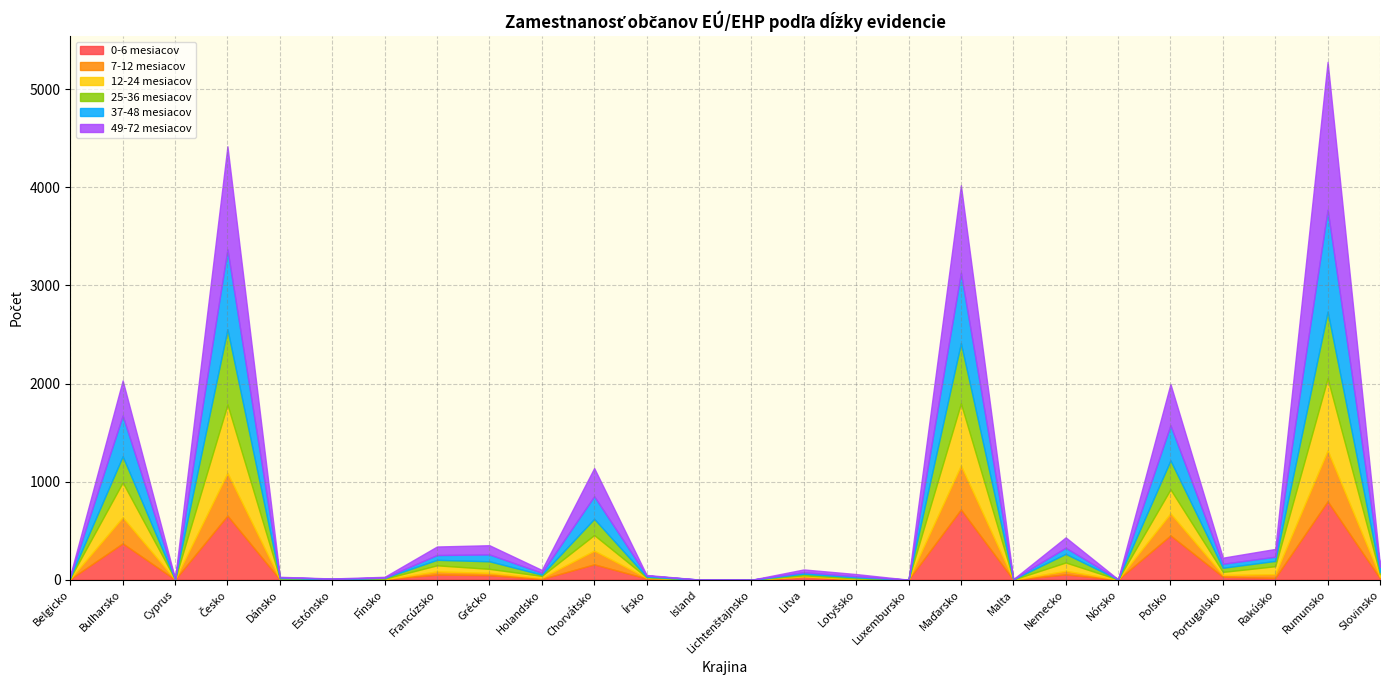

Reading left to right, what are all the values shown in this chart?

0-6 mesiacov: 7	371	2	654	3	0	6	53	47	8	157	13	1	0	29	4	0	717	0	55	1	452	31	19	800	14
7-12 mesiacov: 2	266	1	435	3	1	0	32	23	12	140	7	0	0	6	4	1	448	1	36	1	225	18	38	519	16
12-24 mesiacov: 10	356	2	698	8	2	5	62	41	19	159	5	0	0	10	6	0	634	1	85	1	245	31	81	735	26
25-36 mesiacov: 7	266	2	767	3	5	8	56	77	13	165	6	0	0	16	10	0	614	2	88	0	295	42	54	680	21
37-48 mesiacov: 11	415	0	814	8	3	2	49	70	19	230	12	1	0	16	12	0	717	1	62	2	358	41	43	1038	56
49-72 mesiacov: 9	358	6	1051	5	2	9	87	94	29	288	6	0	0	28	22	0	892	1	106	0	421	62	79	1508	12